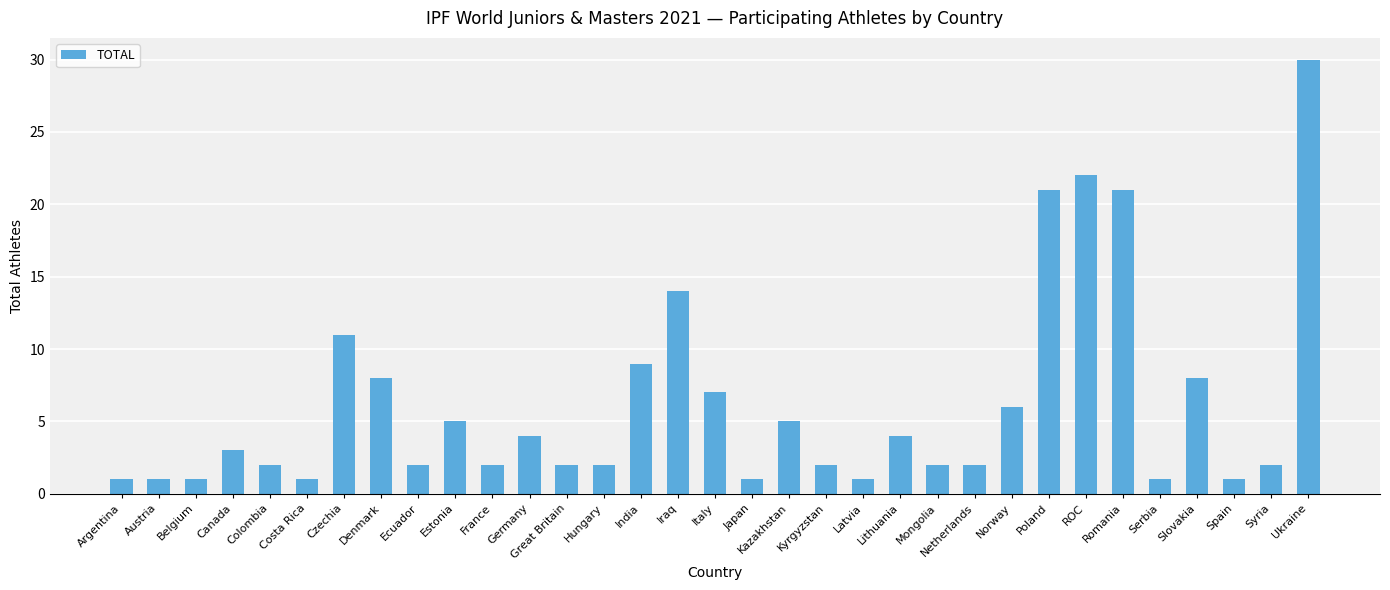

At which label does the data first exceed 2?

Canada